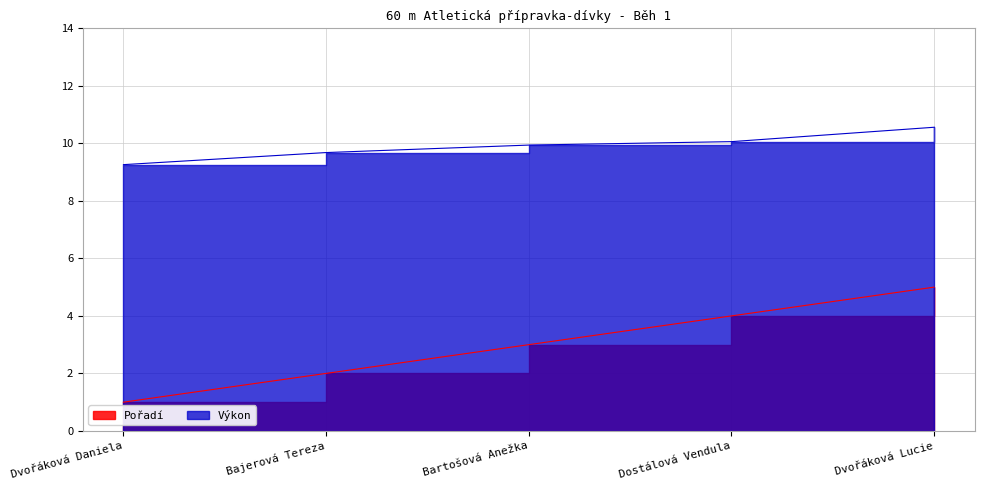

What position from the left is Bajerová Tereza?

2